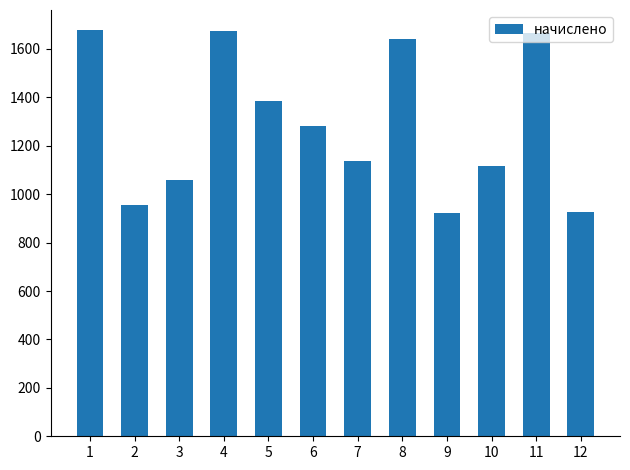

Does the chart contain stacked bars?

No